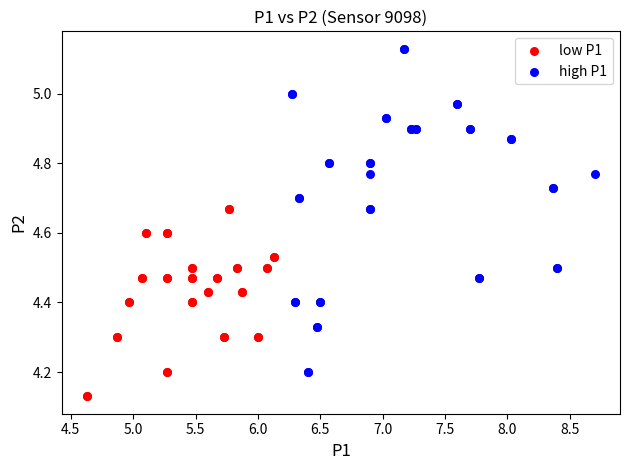

Which series has the widest spread of Y values?

high P1